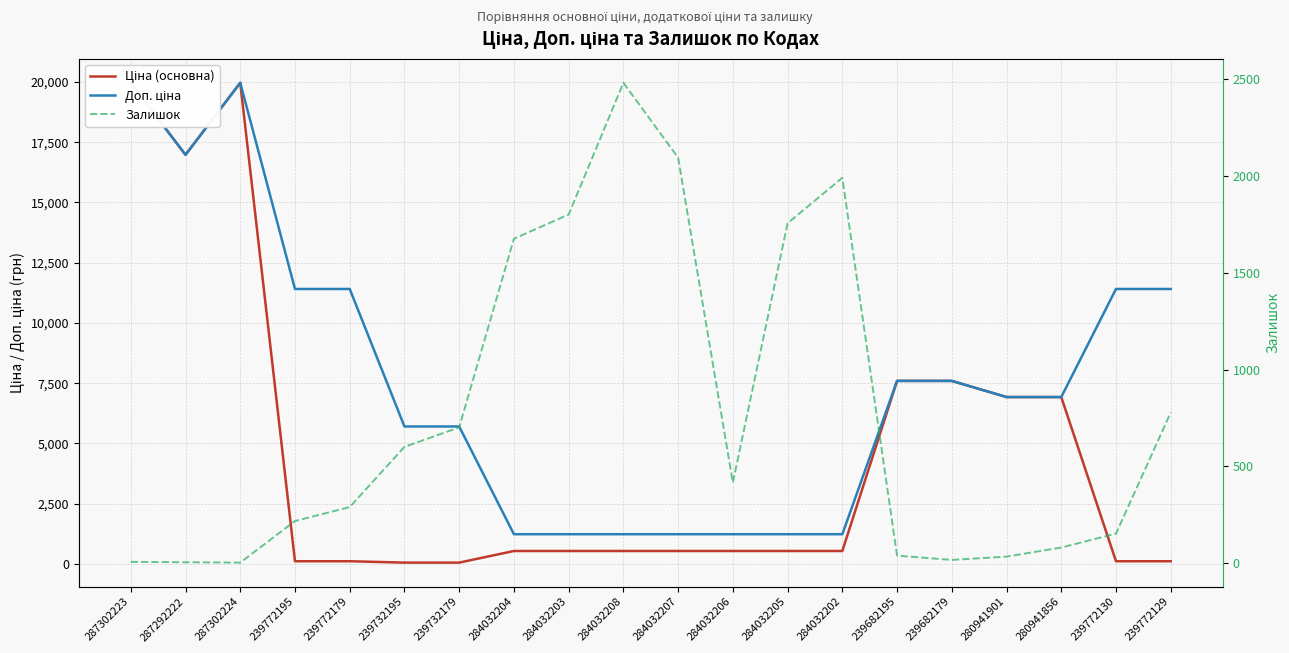

In Залишок, how many points are higher than both neighbors (excluding endpoints)?

2